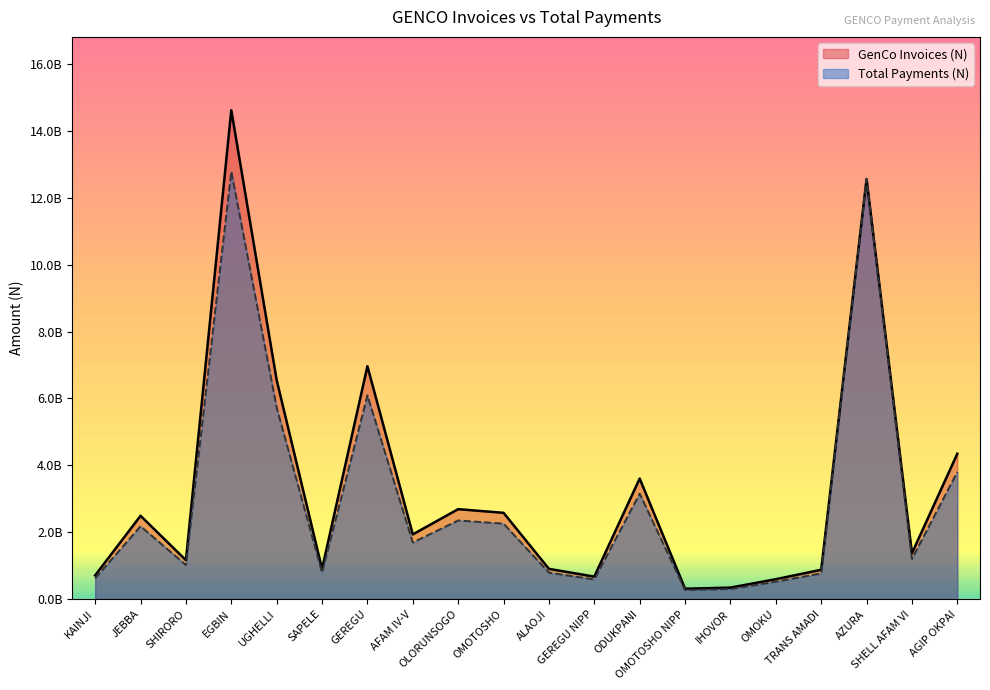

At which category is the sum across all series the highest?

EGBIN